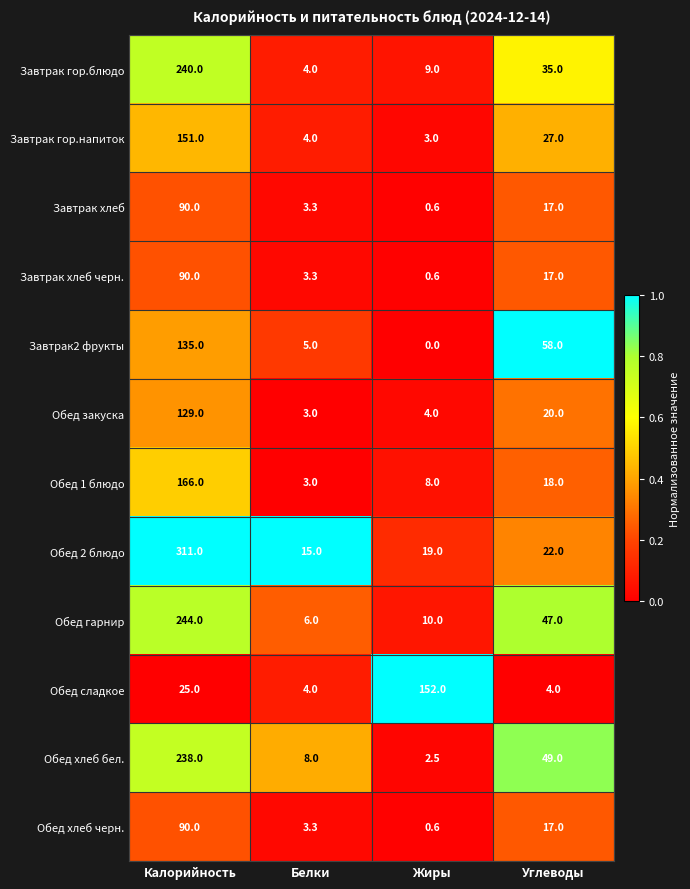

List the labels in order of Обед гарнир value, smallest first.

Белки, Жиры, Углеводы, Калорийность